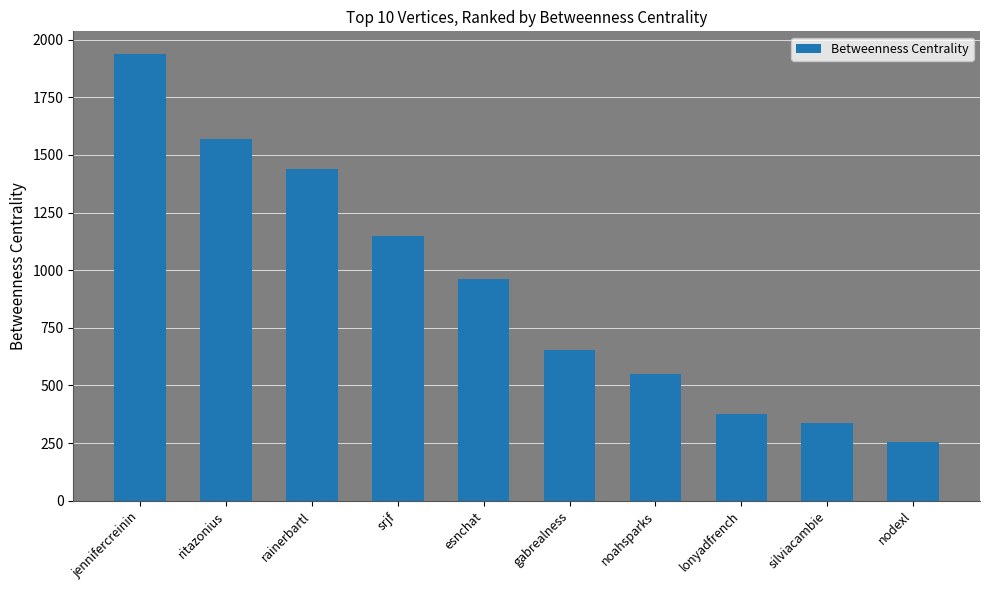

Which label corresponds to the smallest value in the chart?

nodexl